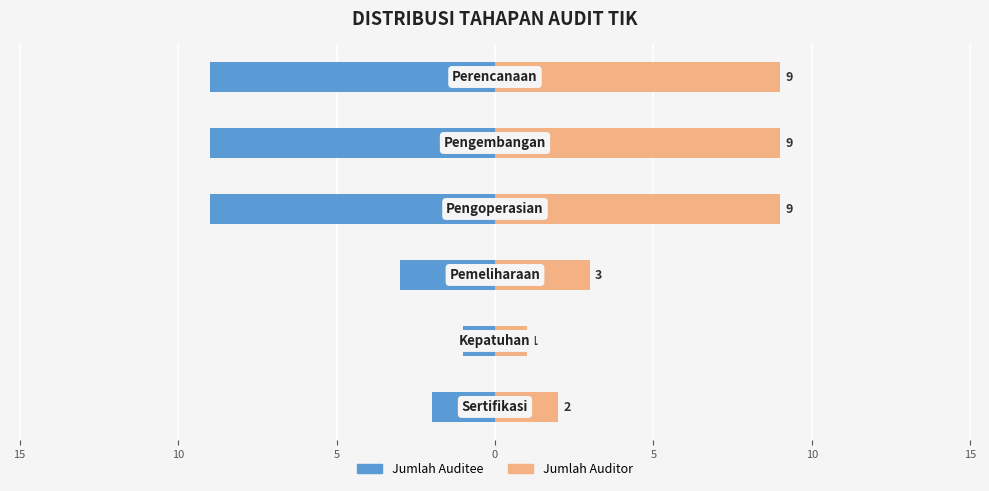

Which series has the largest total across all categories?

Jumlah Auditor